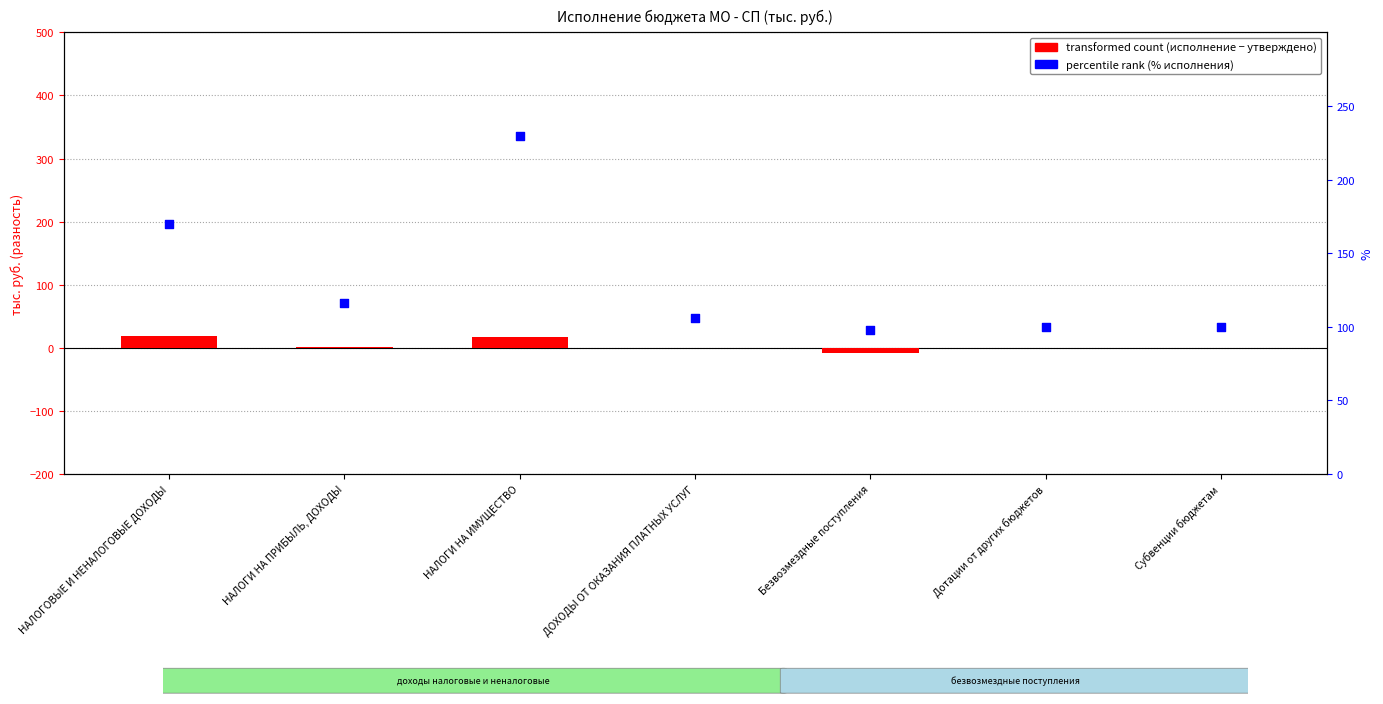

Which series reaches the maximum Y coordinate?

percentile rank within the sample